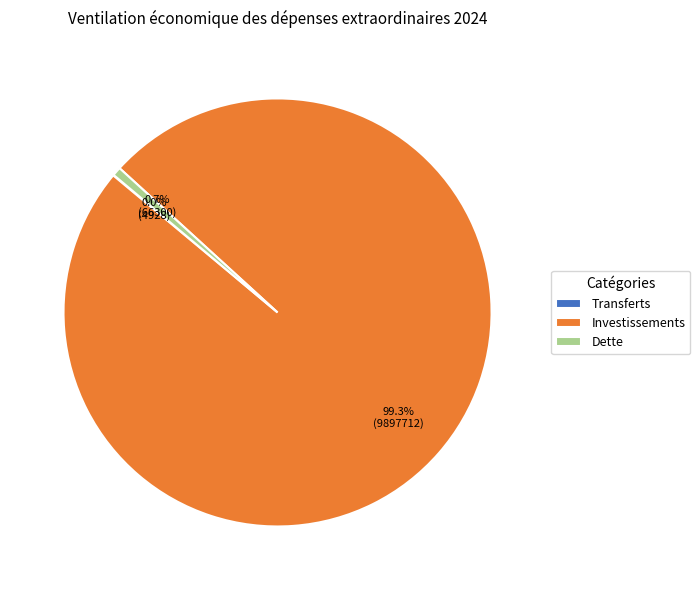

Is there any slice that represents more than half of the pie?

Yes